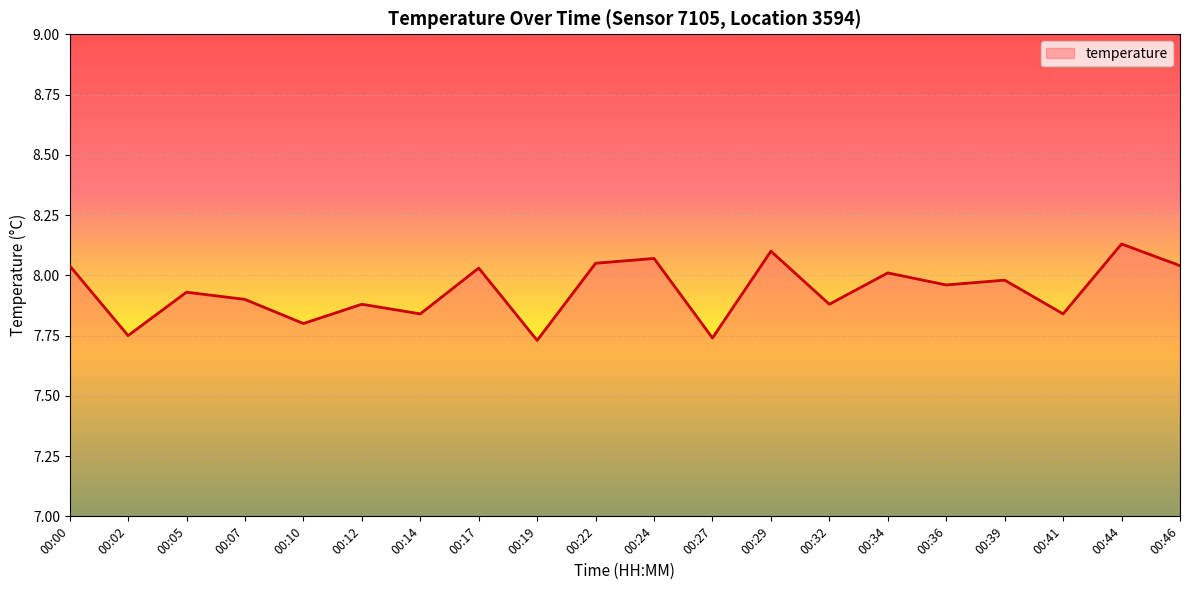

What is the sum of all values?

158.7